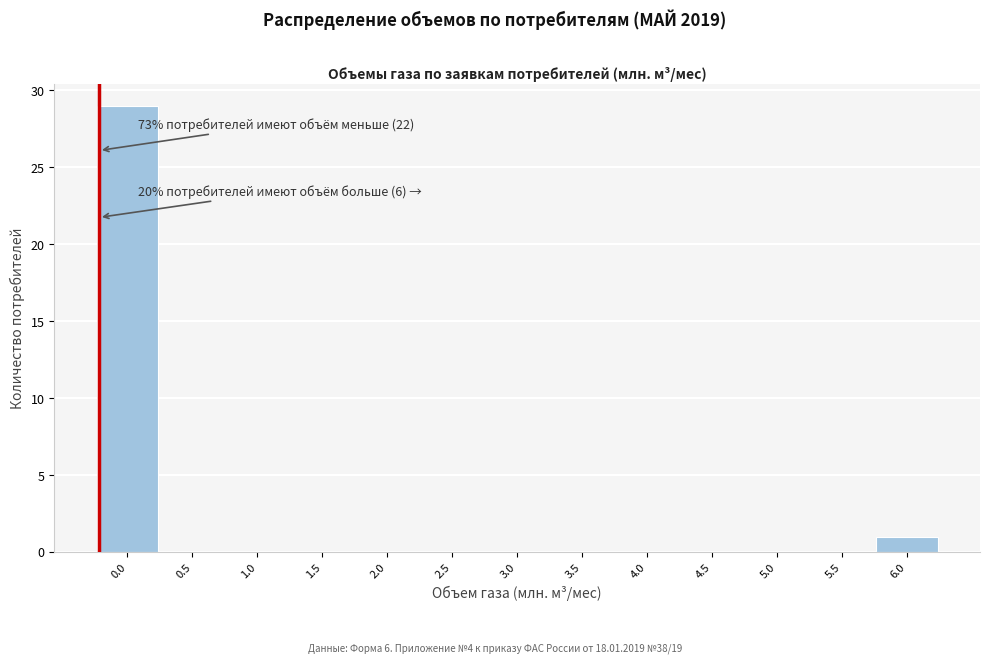

Reading right to left, transcribe all the data shown in this chart.

6.0=1	5.5=0	5.0=0	4.5=0	4.0=0	3.5=0	3.0=0	2.5=0	2.0=0	1.5=0	1.0=0	0.5=0	0.0=29